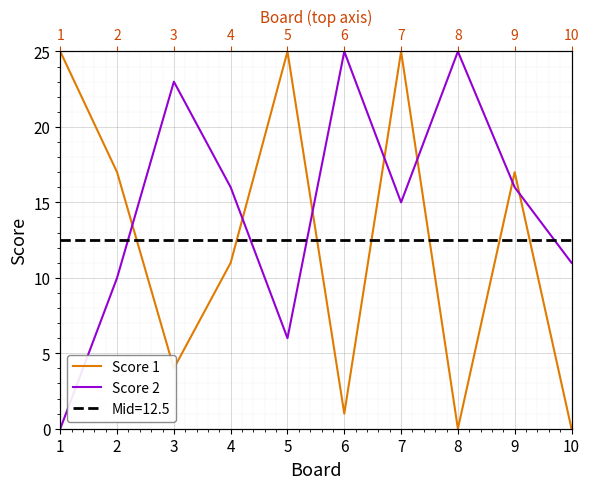

At 3, list the series in order from smallest to largest.

Score 1, Score 2